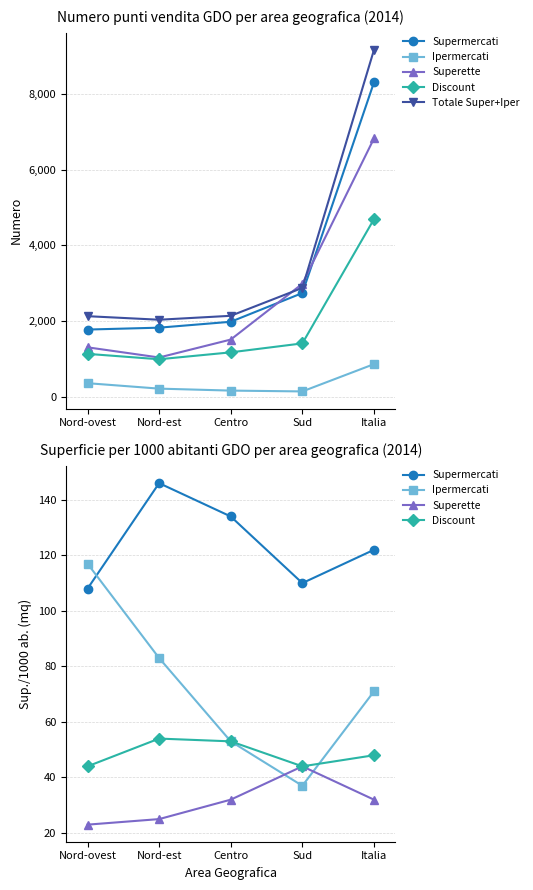

What is the difference between the maximum and minimum values in the Supermercati series?

38